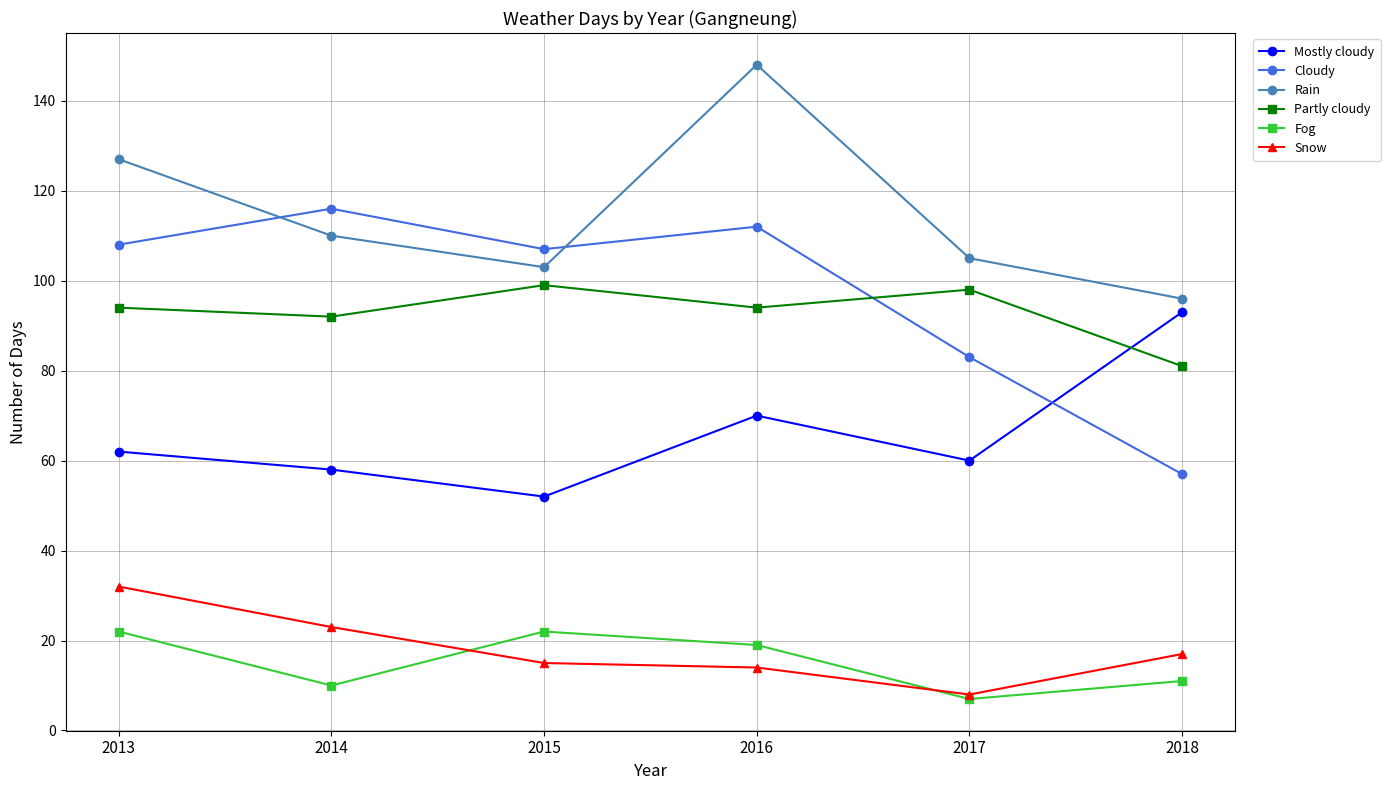

True or false: Rain and Partly cloudy intersect in this chart.

False